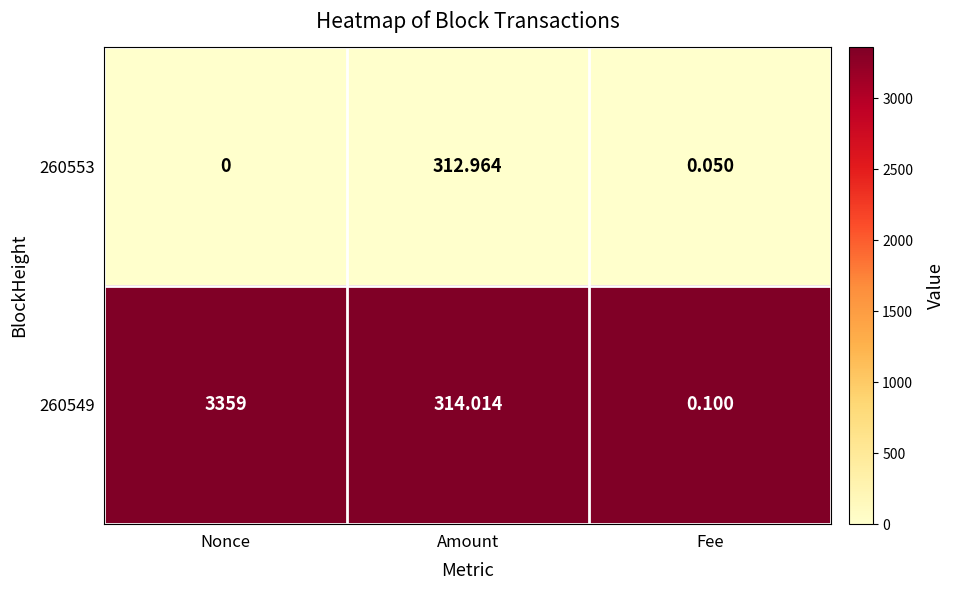

At which category is the sum across all series the highest?

Nonce